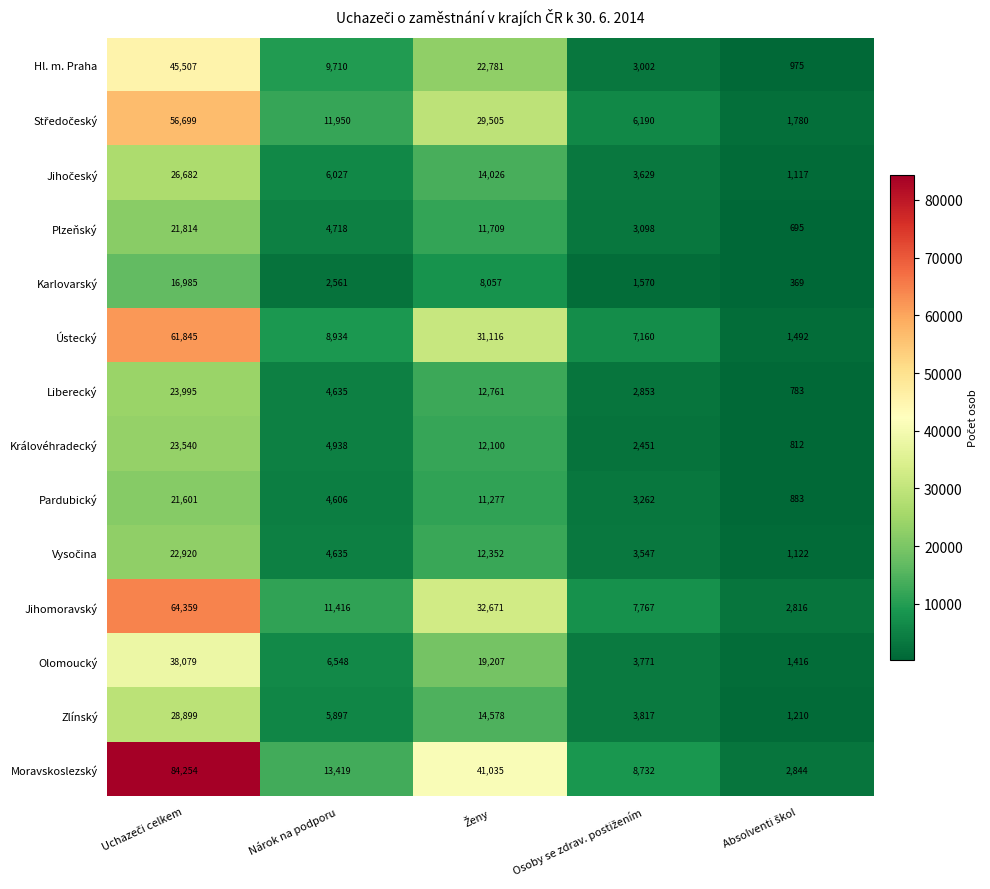

Which series has the largest total across all categories?

Moravskoslezský